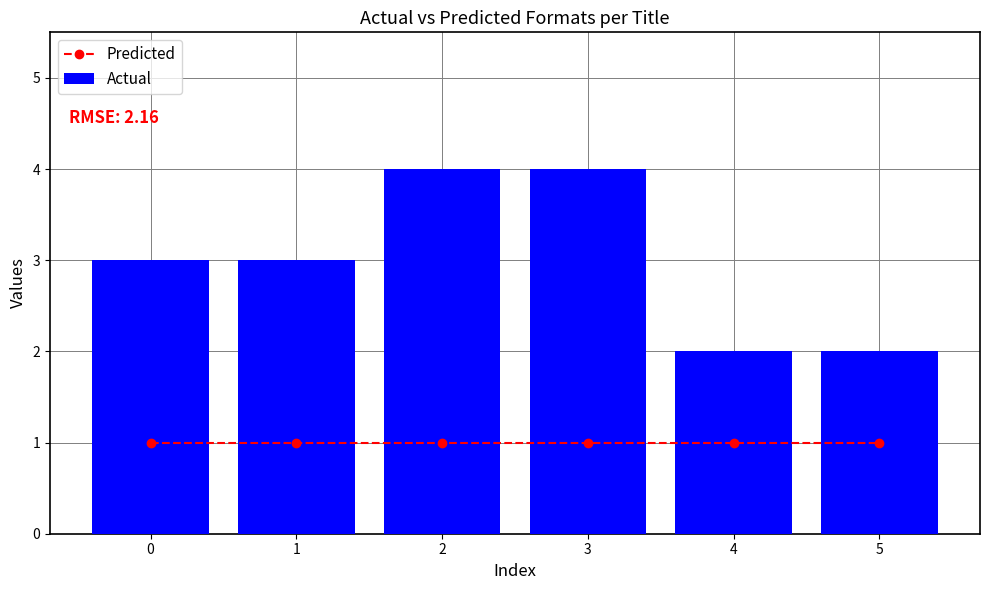

What are all the series names shown in the legend?

Predicted, Actual